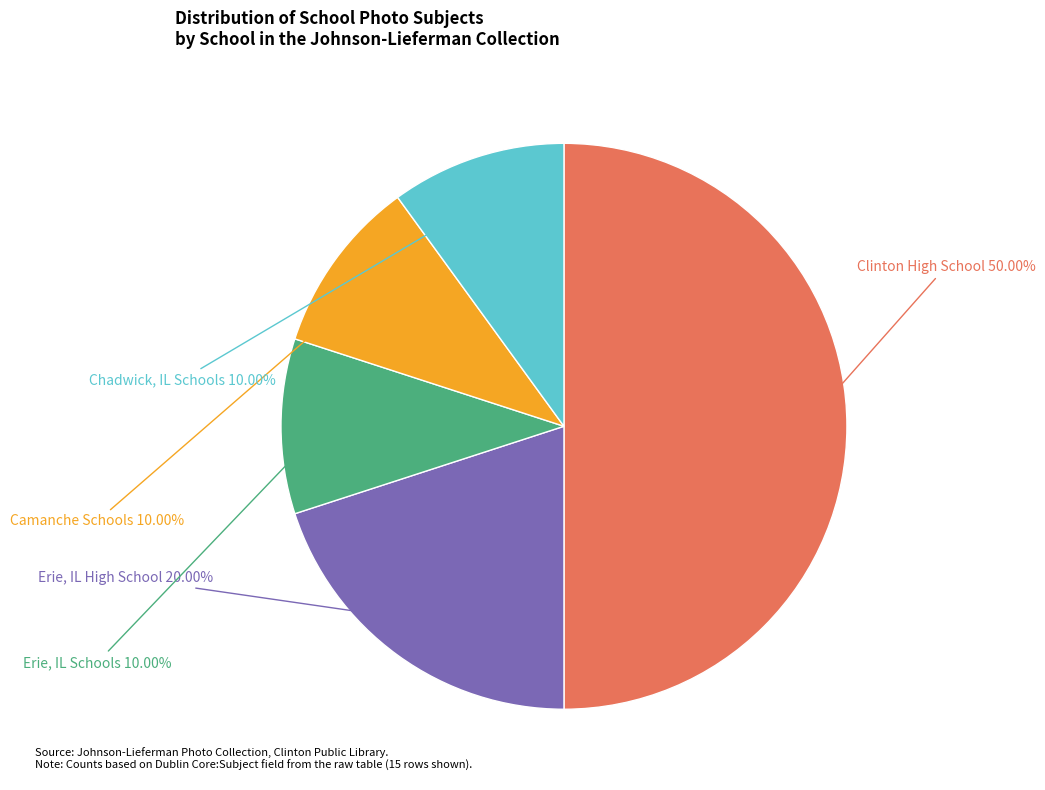

Count the number of slices in the pie.

5